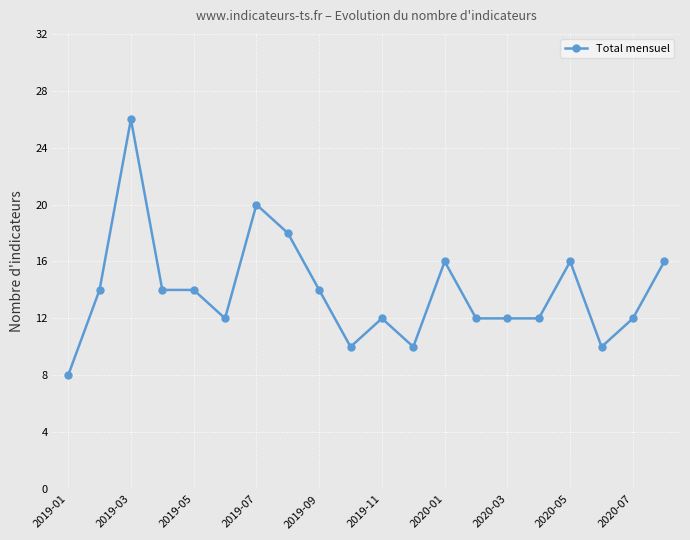

What is the value of the 8th point from the left?

18